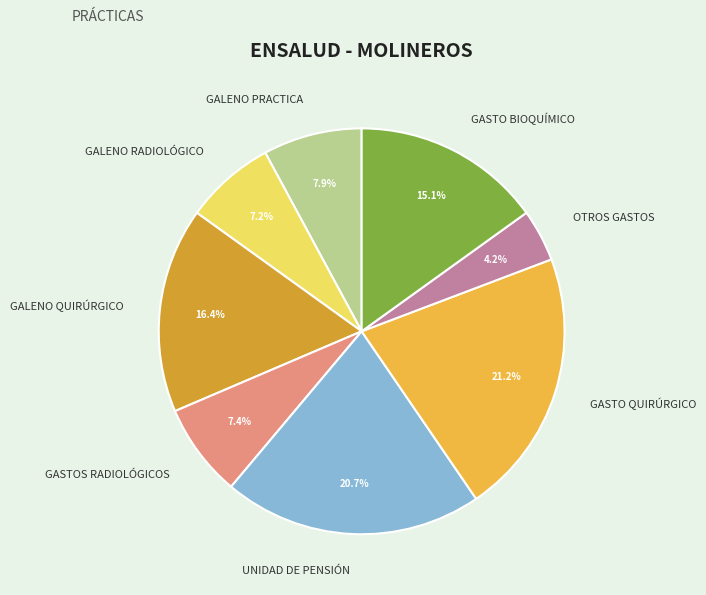

To the nearest percent, what portion does GALENO RADIOLÓGICO represent?

7%